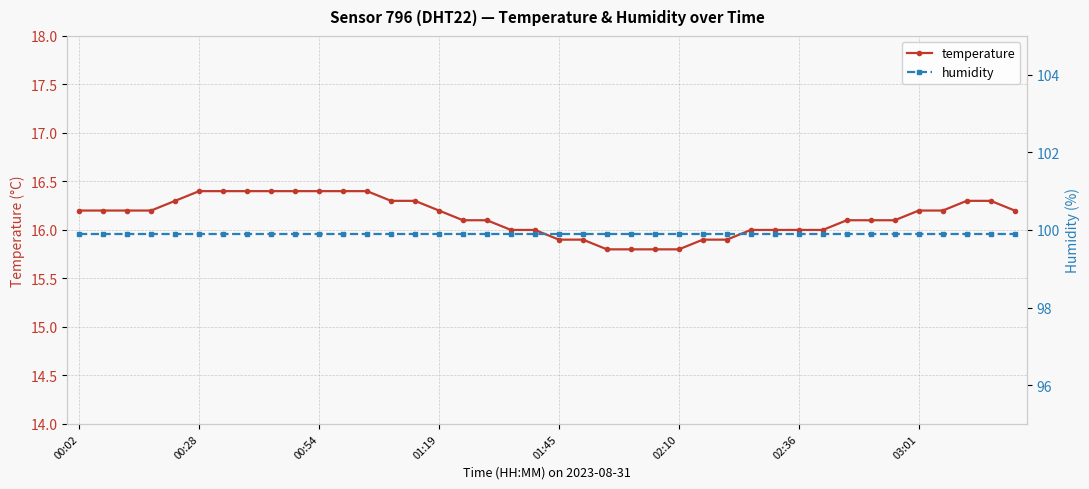

List the series in order of their overall mean, lowest first.

temperature, humidity